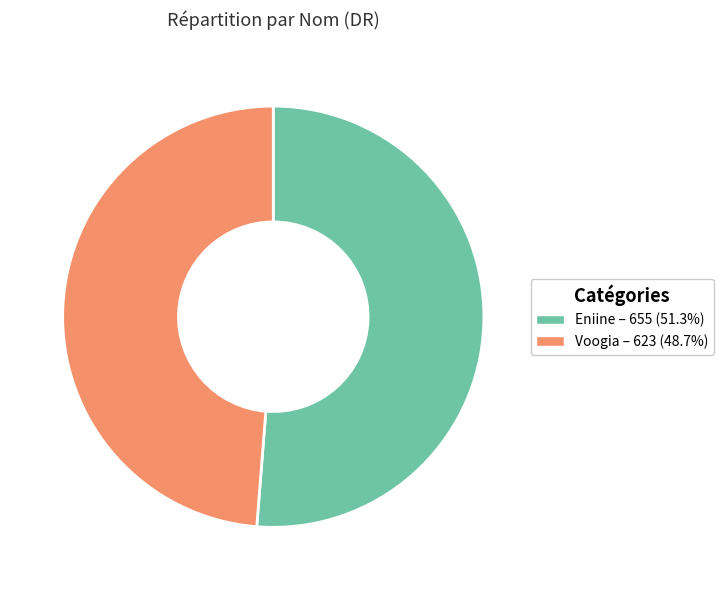

Is Voogia – 623 (48.7%) the majority of the pie?

No